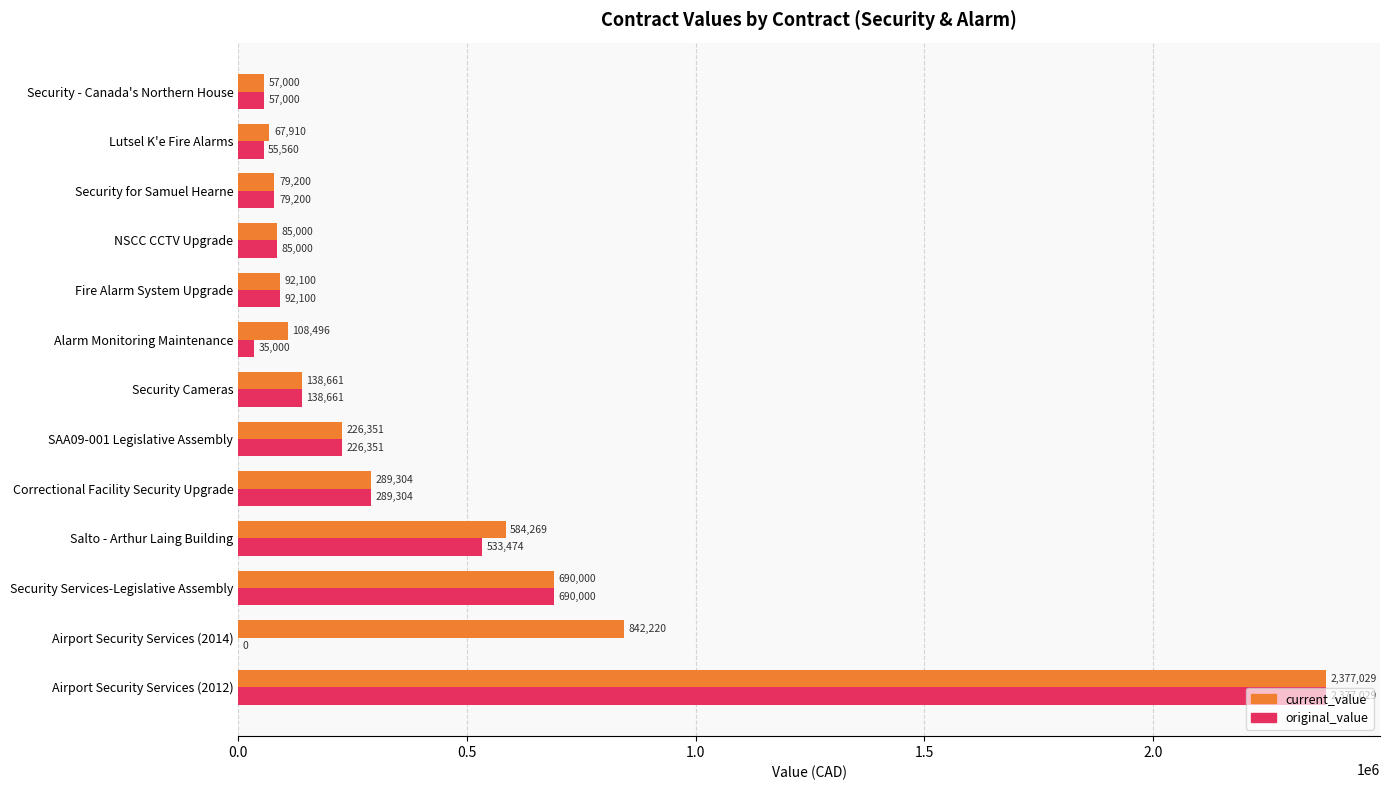

What is the approximate value of current_value at Airport Security Services (2014)?

842220.3